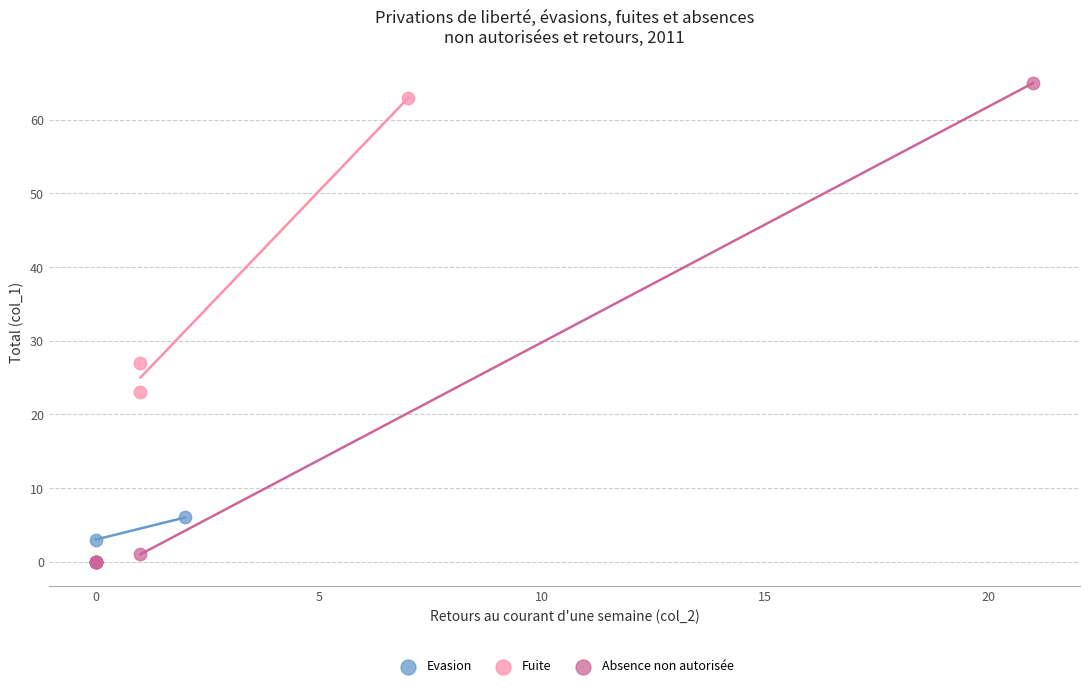

Which series has the largest Y range (max minus min)?

Absence non autorisée